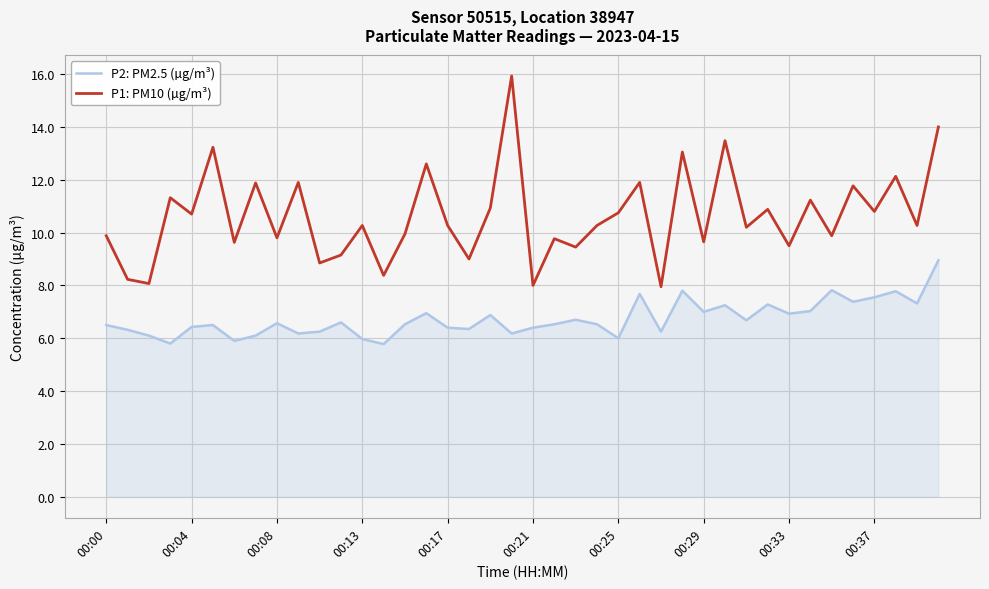

Rank the series by their average value, from highest to lowest.

P1: PM10 (µg/m³), P2: PM2.5 (µg/m³)